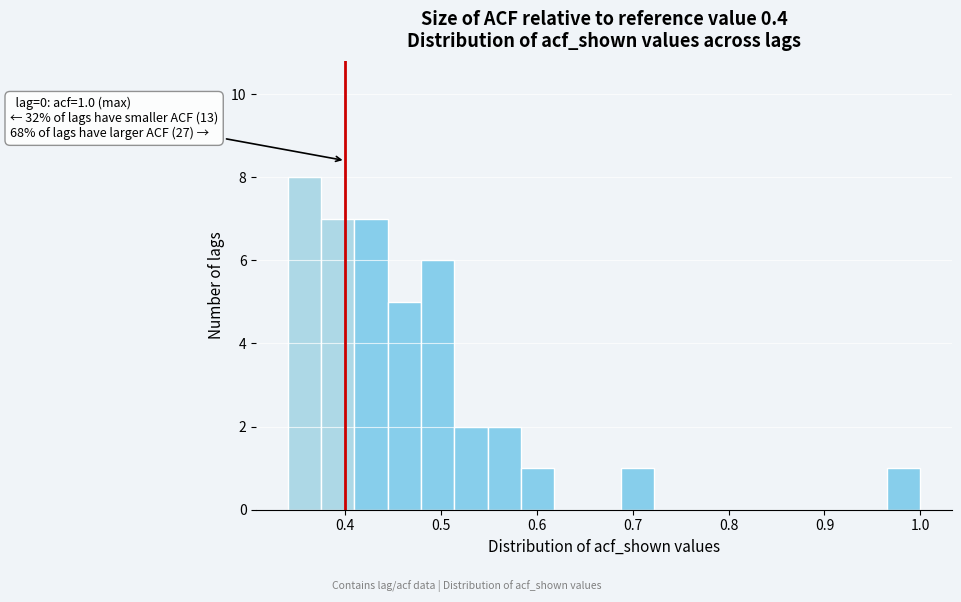

Read against the x-axis, roughly where is the centre of the tallest bar?

0.36